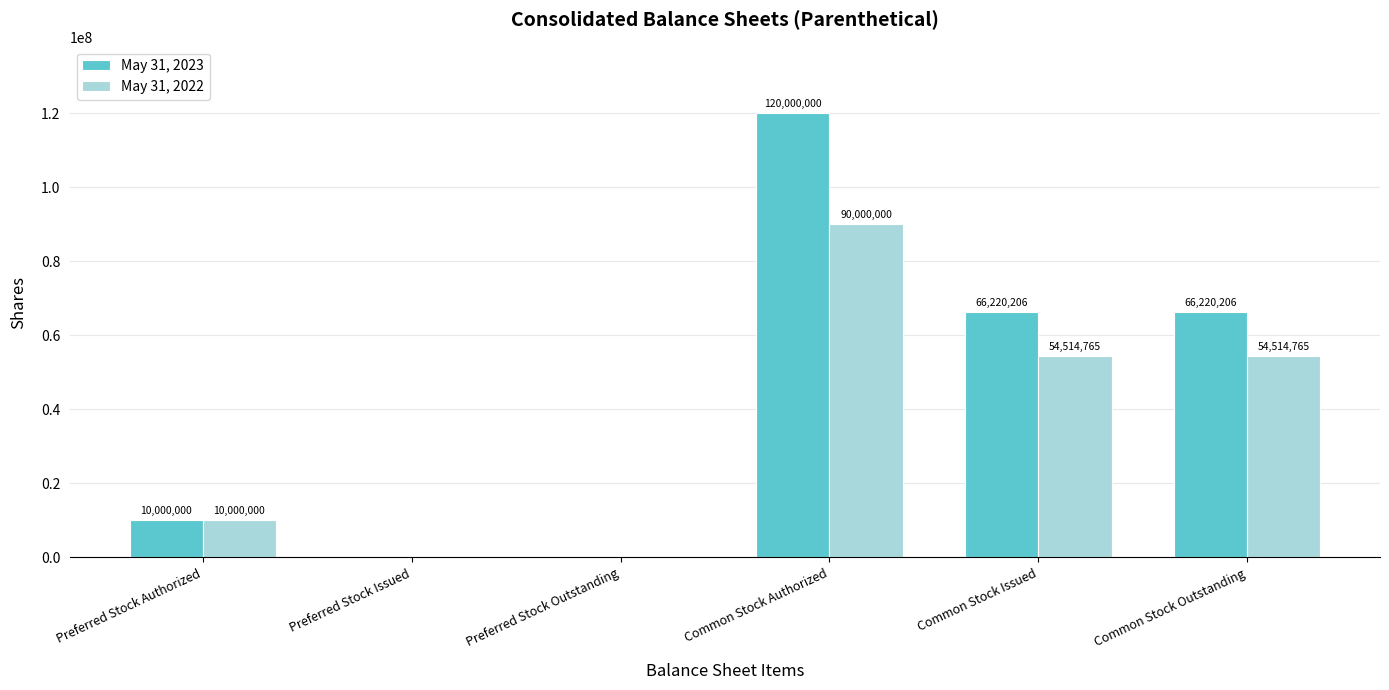

What is the average value of the May 31, 2023 series?

43740069